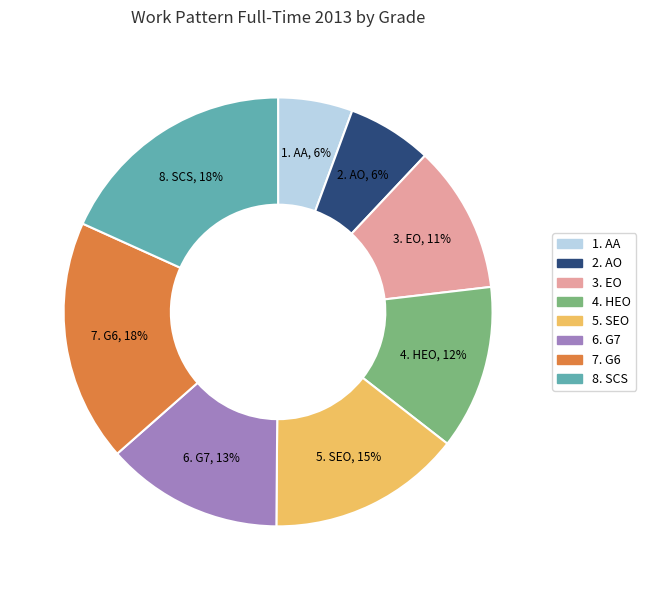

To the nearest percent, what portion does 7. G6 represent?

18%